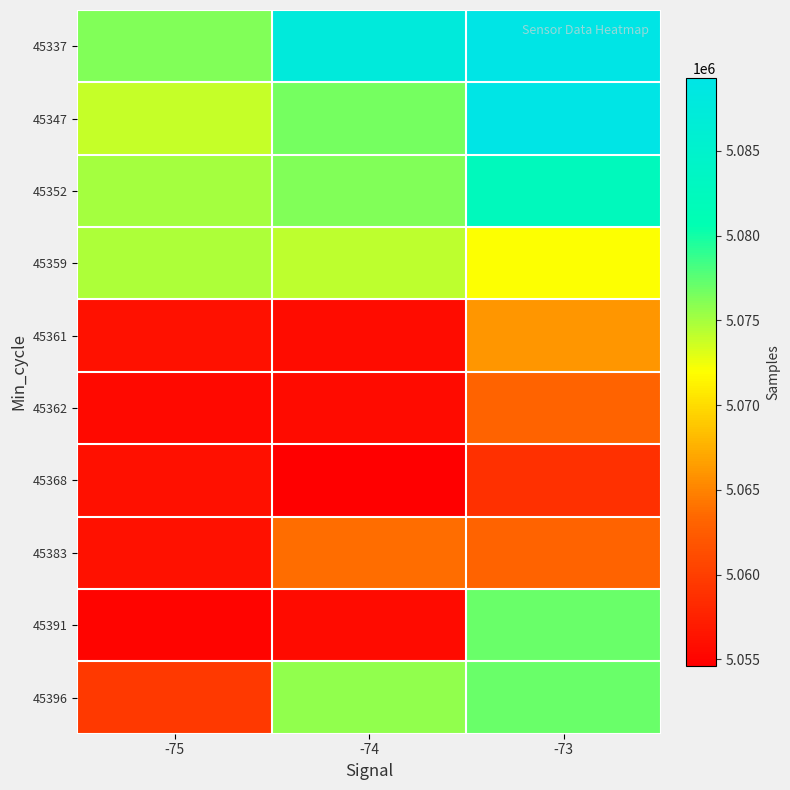

How many categories are shown in the chart?

3